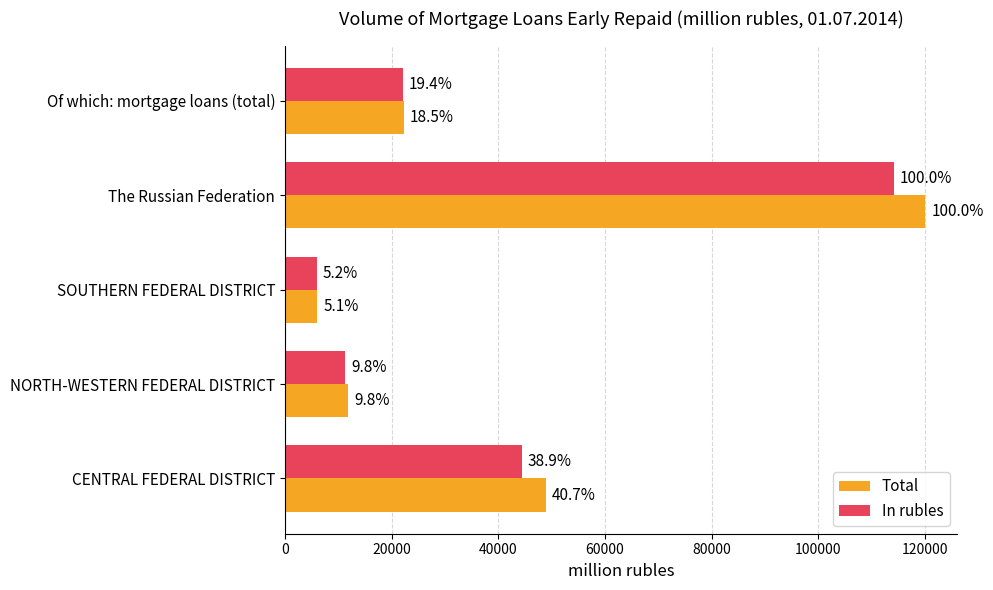

What are all the series names shown in the legend?

Total, In rubles